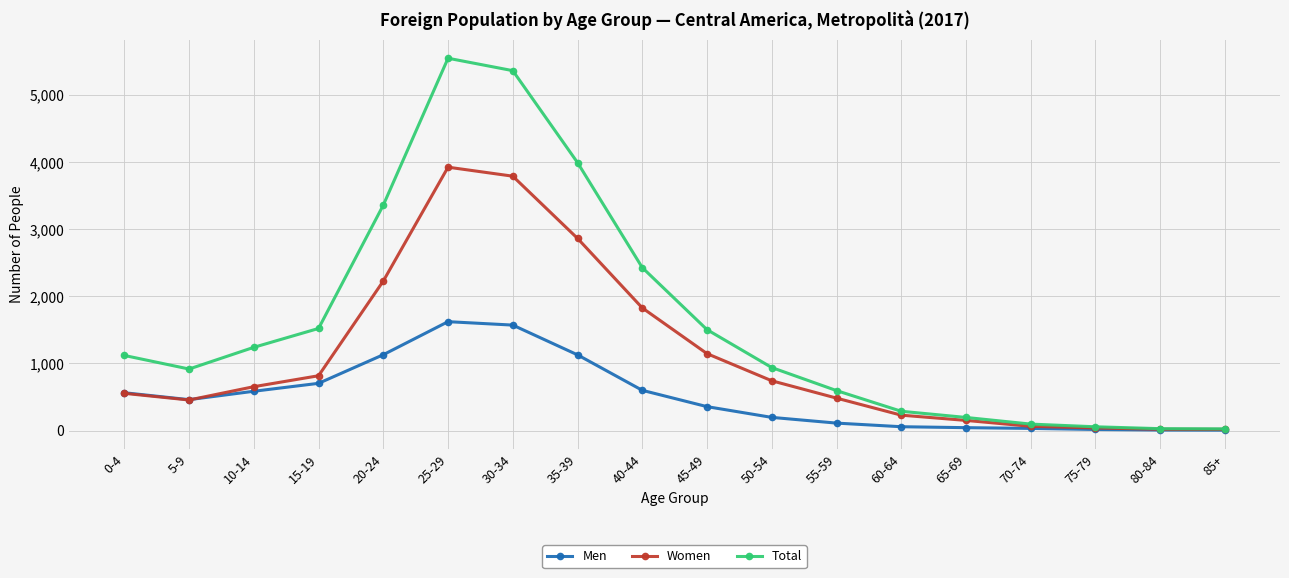

The value of Total at 10-14 is 337. True or false?

False